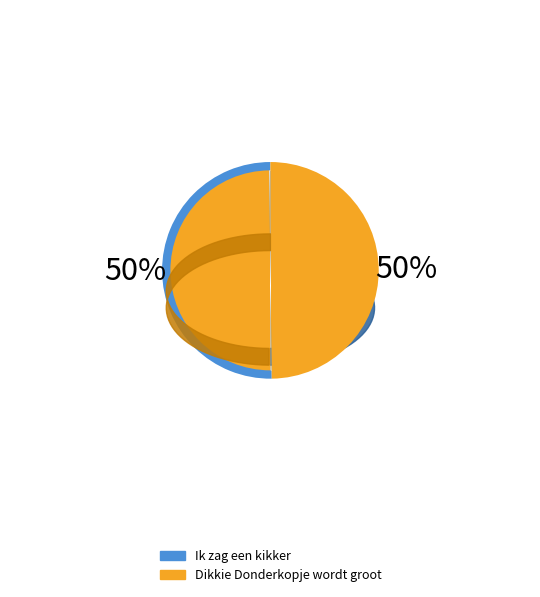

Is it true that Dikkie Donderkopje wordt groot is 62% of the pie?

False